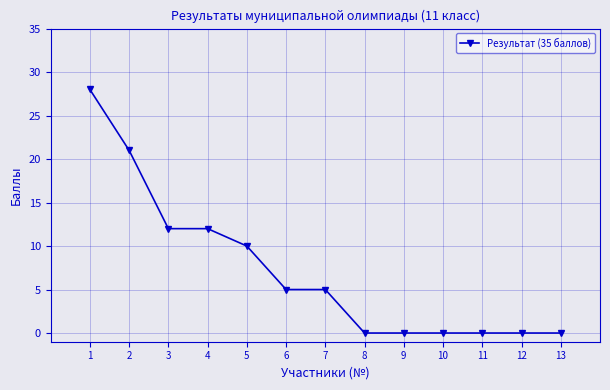

The chart shows a value of 12 at 4. True or false?

True